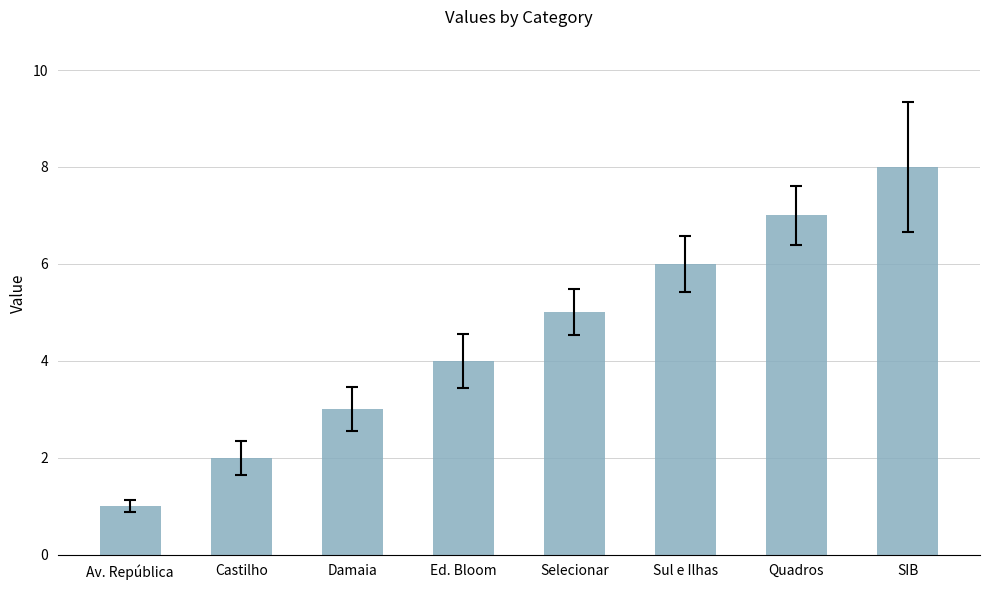

What is the sum of the values at Damaia and Ed. Bloom?

7